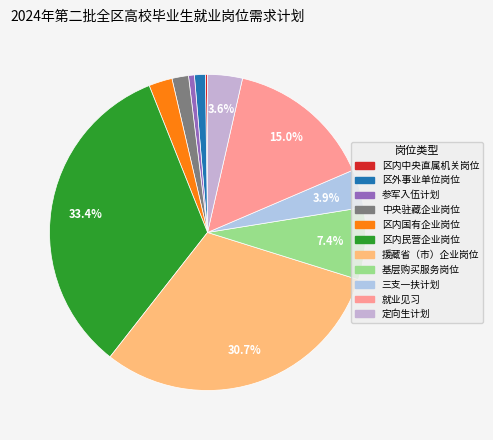

What percentage is NOT represented by 援藏省（市）企业岗位?

69.3%